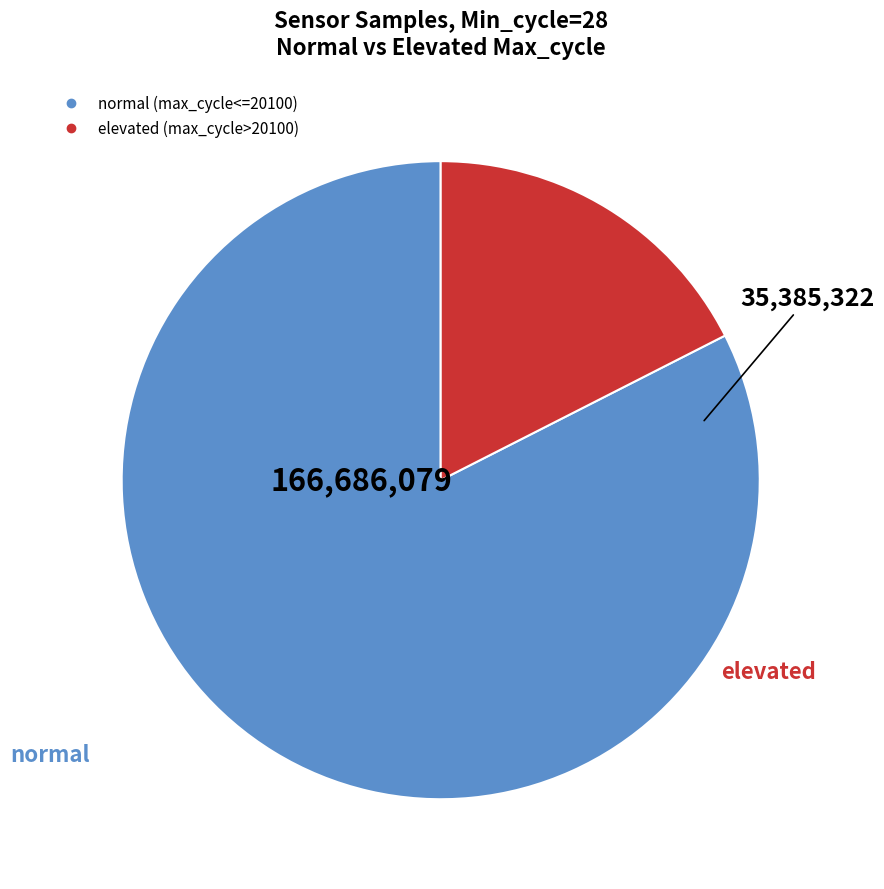

Does any single category account for the majority?

Yes